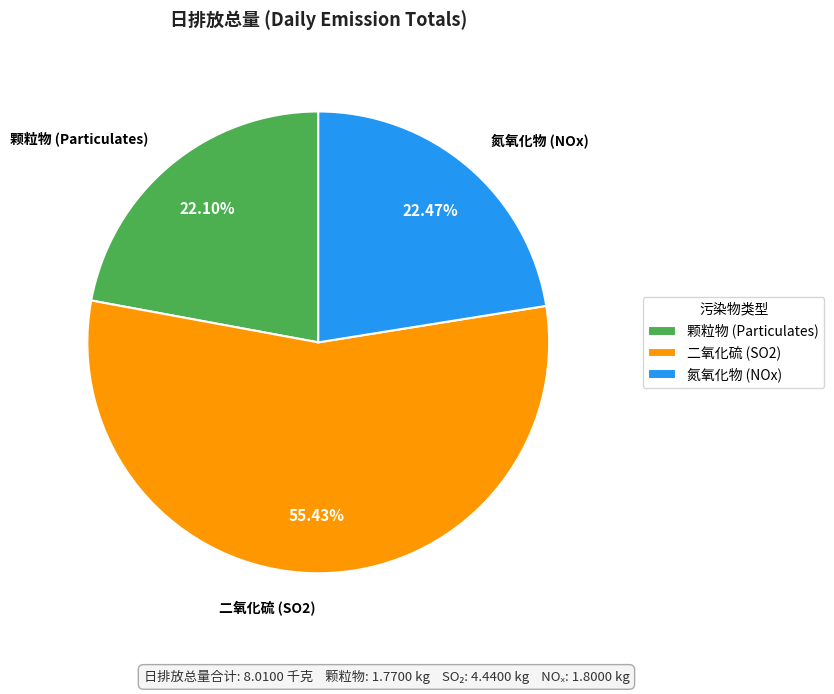

Combined, do 氮氧化物 and 二氧化硫 account for over 50%?

Yes